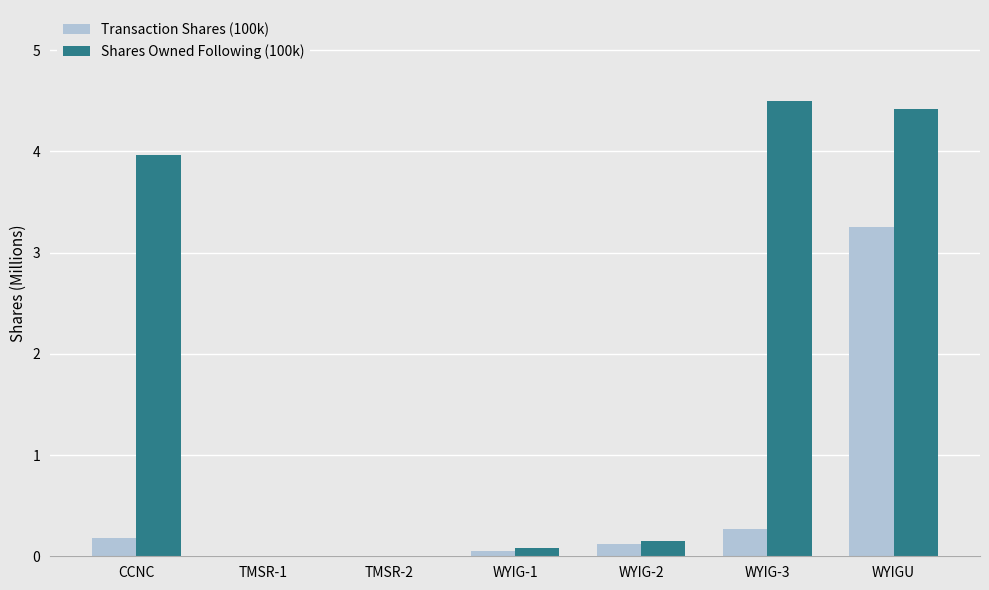

Are the bars horizontal?

No